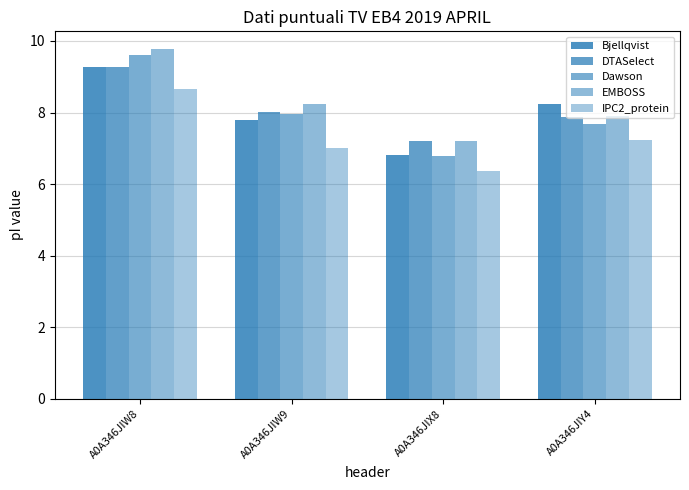

At A0A346JIW8, list the series in order from smallest to largest.

IPC2_protein, Bjellqvist, DTASelect, Dawson, EMBOSS